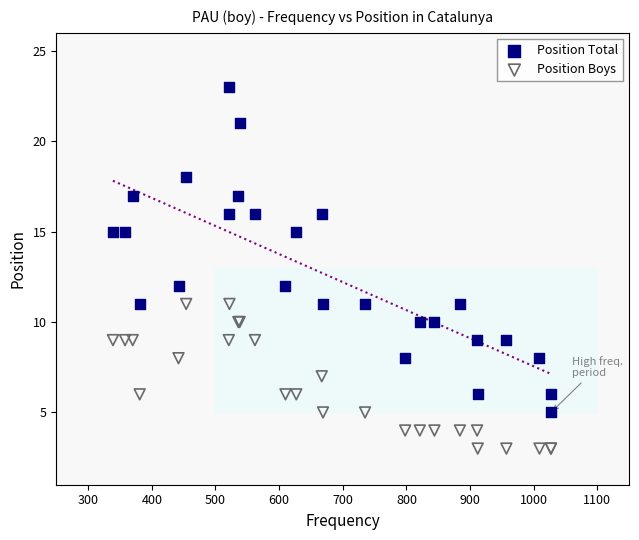

What is the X range (max minus min) for the scatter plot?

688